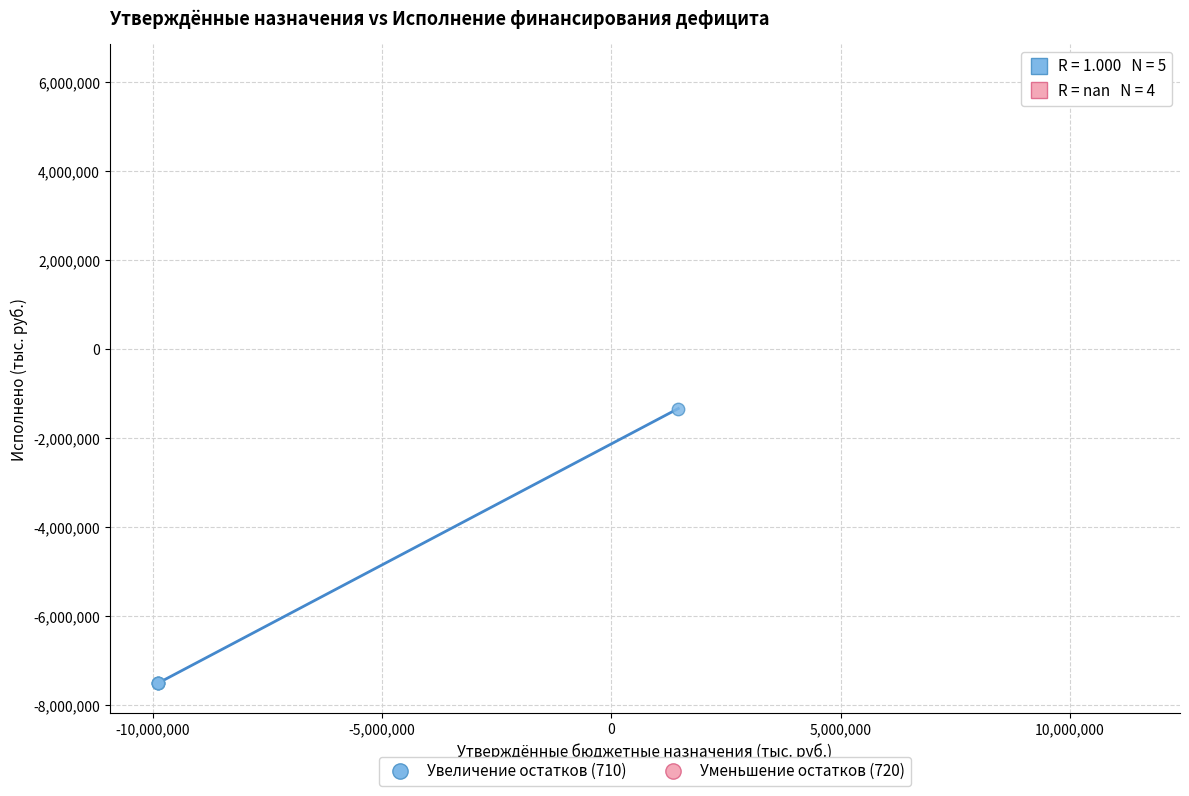

Which series contains the highest Y value?

Уменьшение остатков (720)